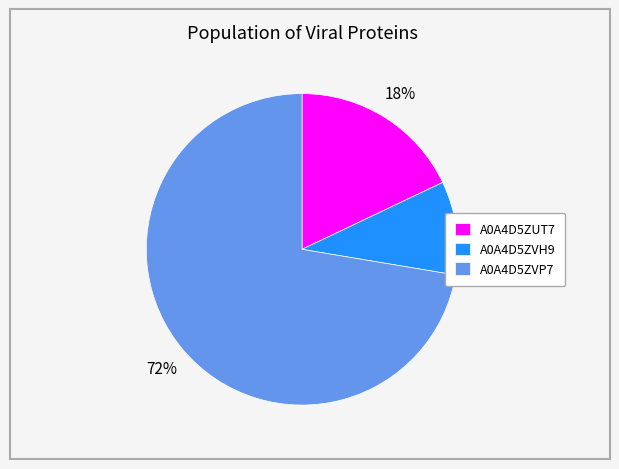

To the nearest percent, what portion does A0A4D5ZUT7 represent?

18%